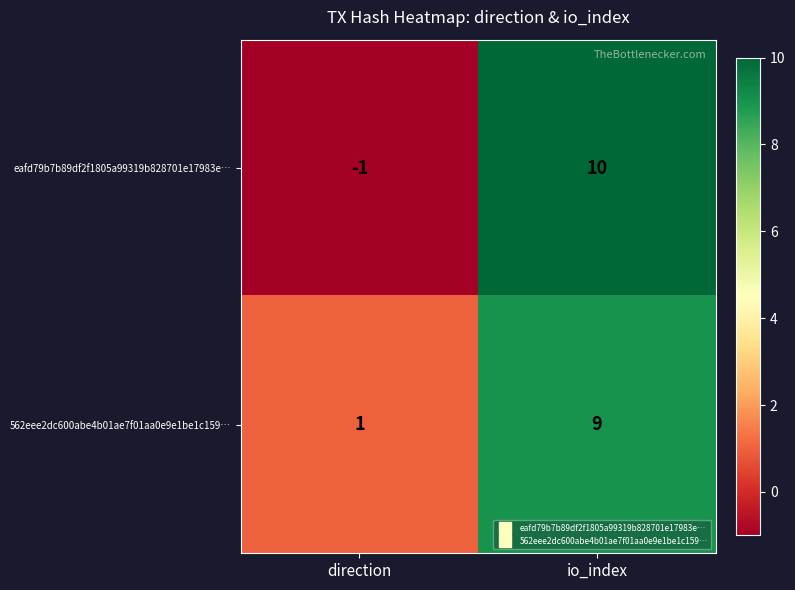

What is the total value across all series at io_index?

19